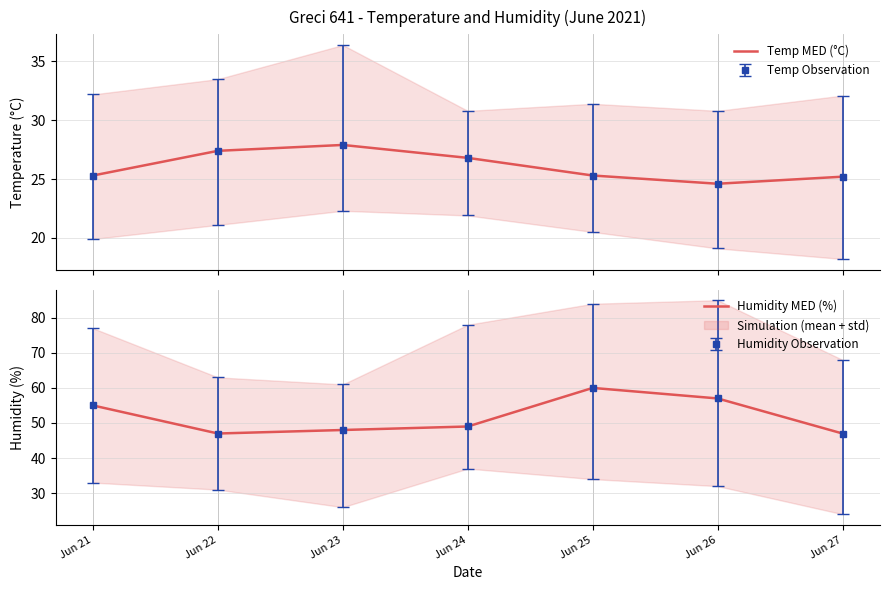

Reading left to right, list all the values displayed in this chart.

Temp MED (°C): 25.3	27.4	27.9	26.8	25.3	24.6	25.2
Humidity MED (%): 55.0	47.0	48.0	49.0	60.0	57.0	47.0